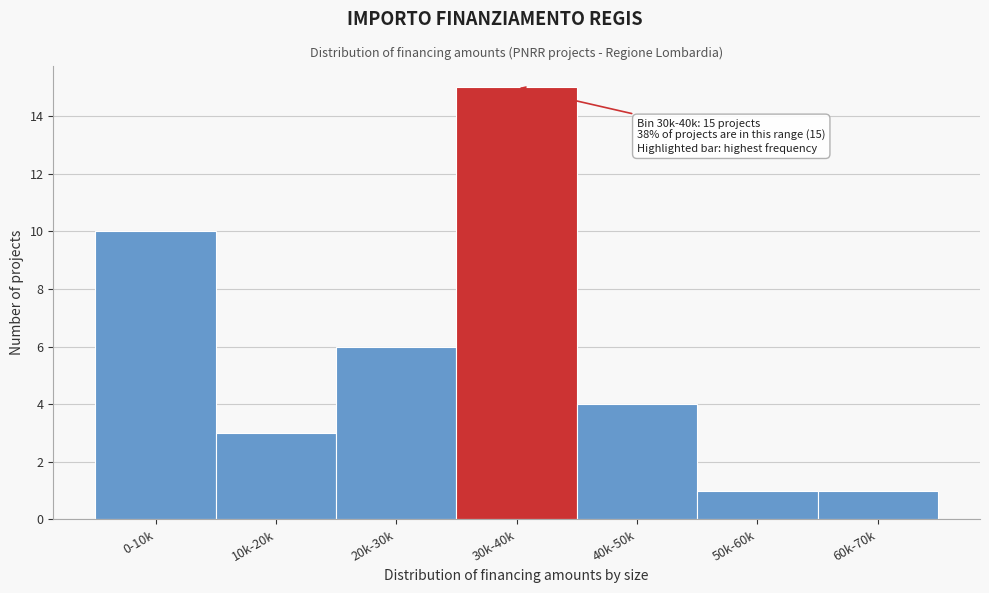

Reading right to left, what are all the values shown in this chart?

1	1	4	15	6	3	10